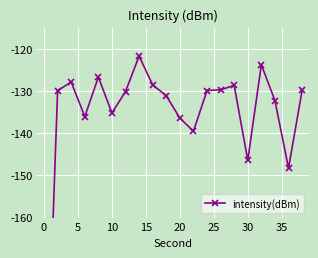

Is it true that the value at 0 is -35.0?

False